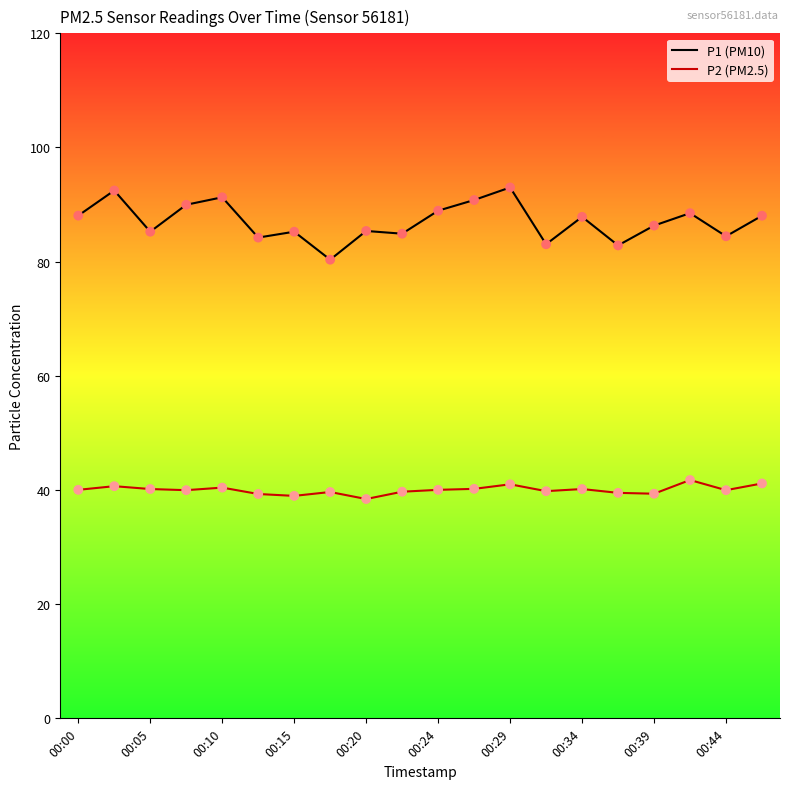

Which series has the largest range (max minus min)?

P1 (PM10)